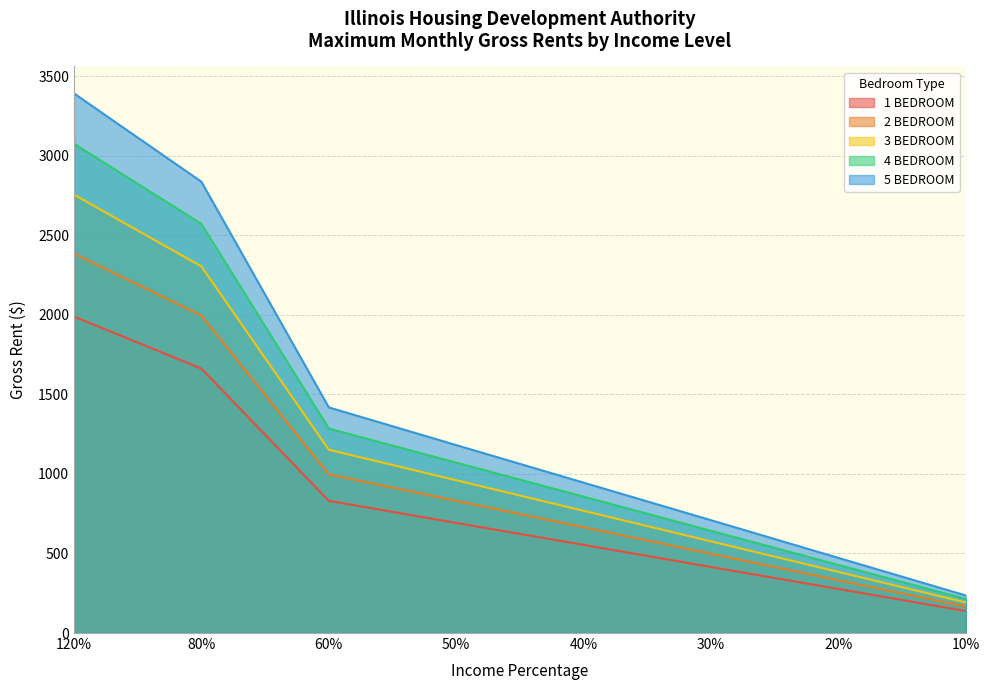

What is the highest value of the 3 BEDROOM series?

2755